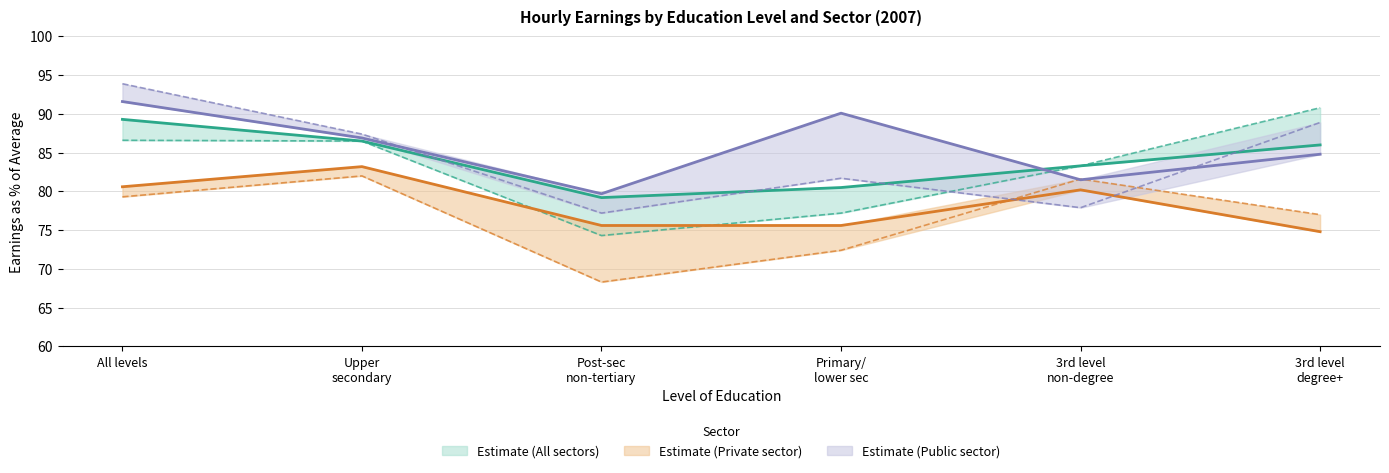

What position from the left is 3rd level
degree+?

6